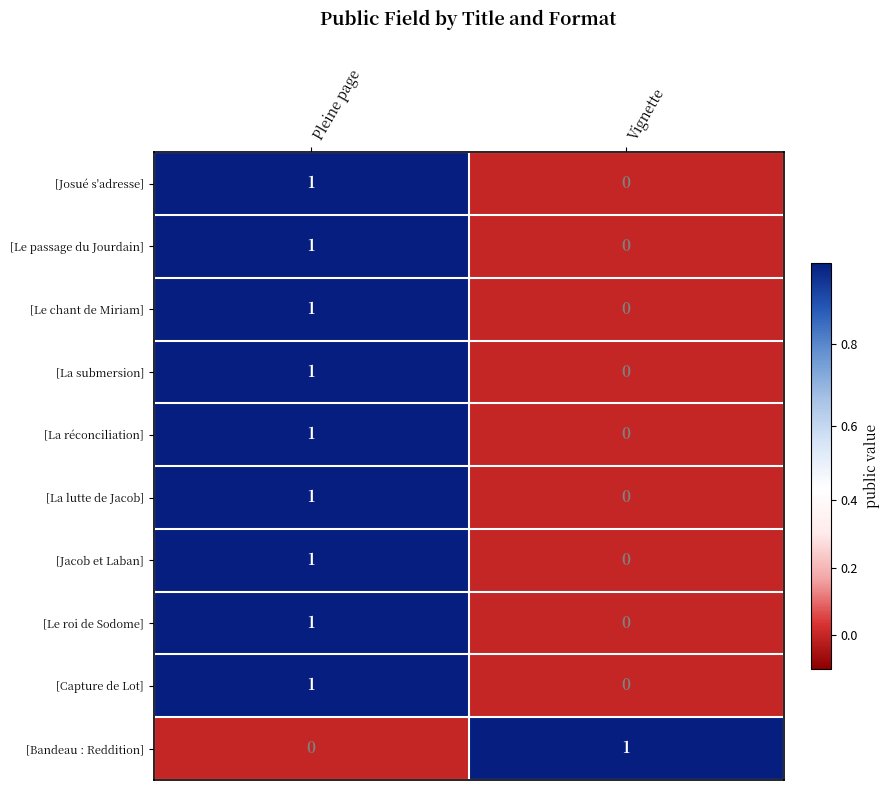

Reading right to left, what are all the values shown in this chart?

[Josué s'adresse]: 0	1
[Le passage du Jourdain]: 0	1
[Le chant de Miriam]: 0	1
[La submersion]: 0	1
[La réconciliation]: 0	1
[La lutte de Jacob]: 0	1
[Jacob et Laban]: 0	1
[Le roi de Sodome]: 0	1
[Capture de Lot]: 0	1
[Bandeau : Reddition]: 1	0